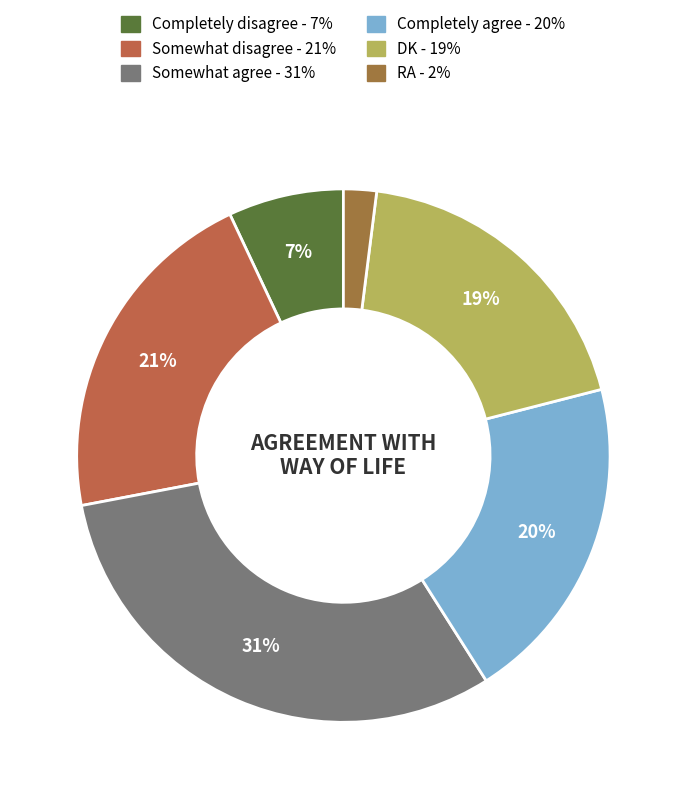

True or false: DK accounts for 19% of the total.

True